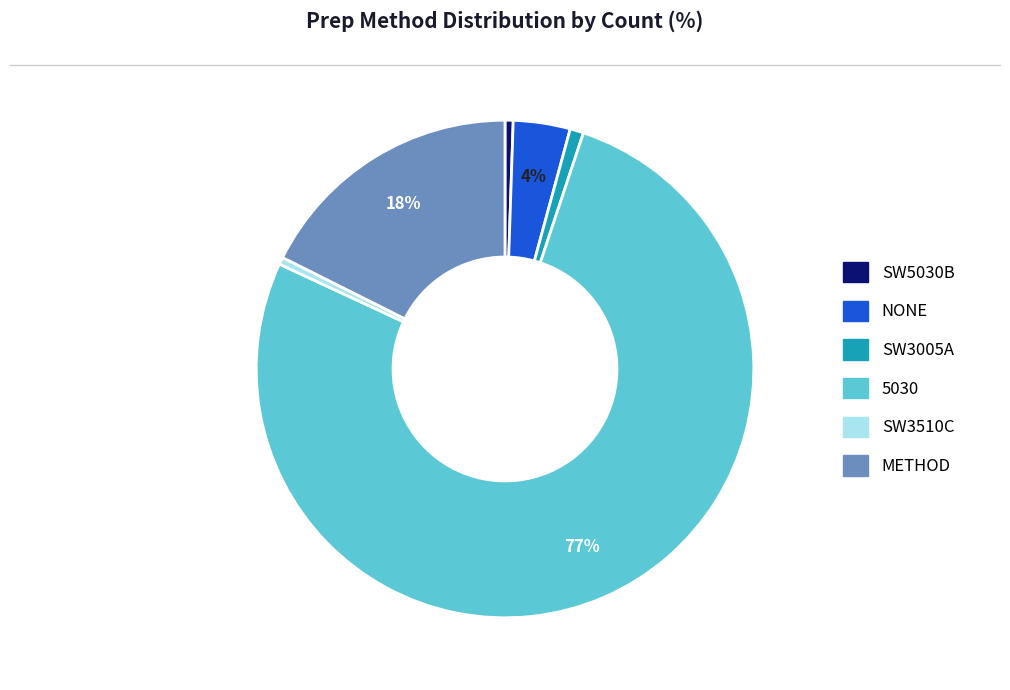

Is the sum of NONE and SW5030B greater than half?

No